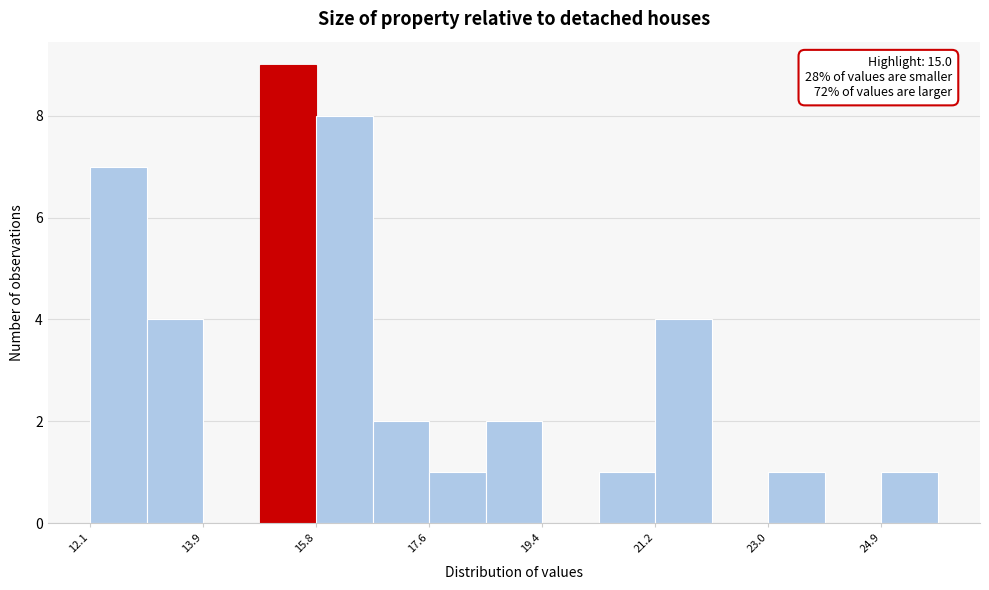

Over which range of the x-axis is the bar tallest?

14.8 to 15.8